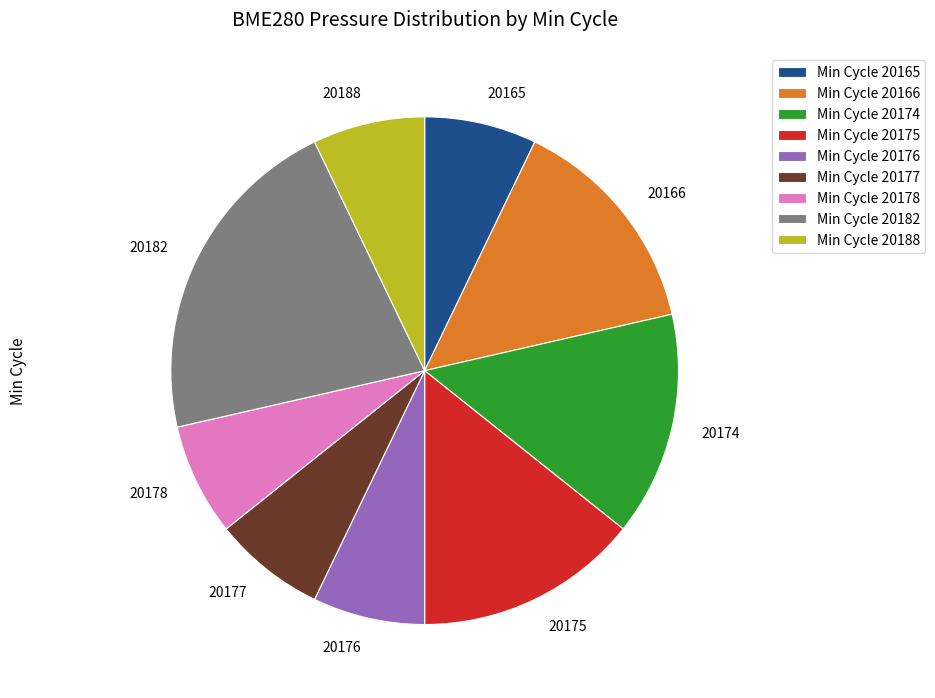

Do 20177 and 20175 together represent more than half of the pie?

No